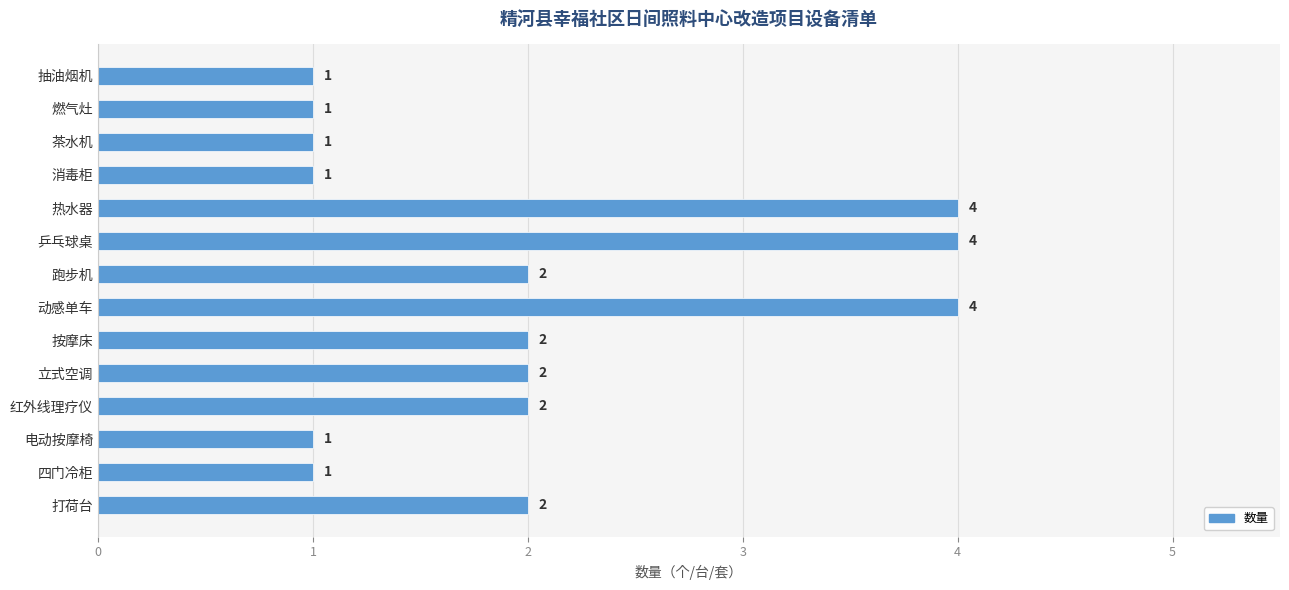

Count the values in the range 1 to 2.

11